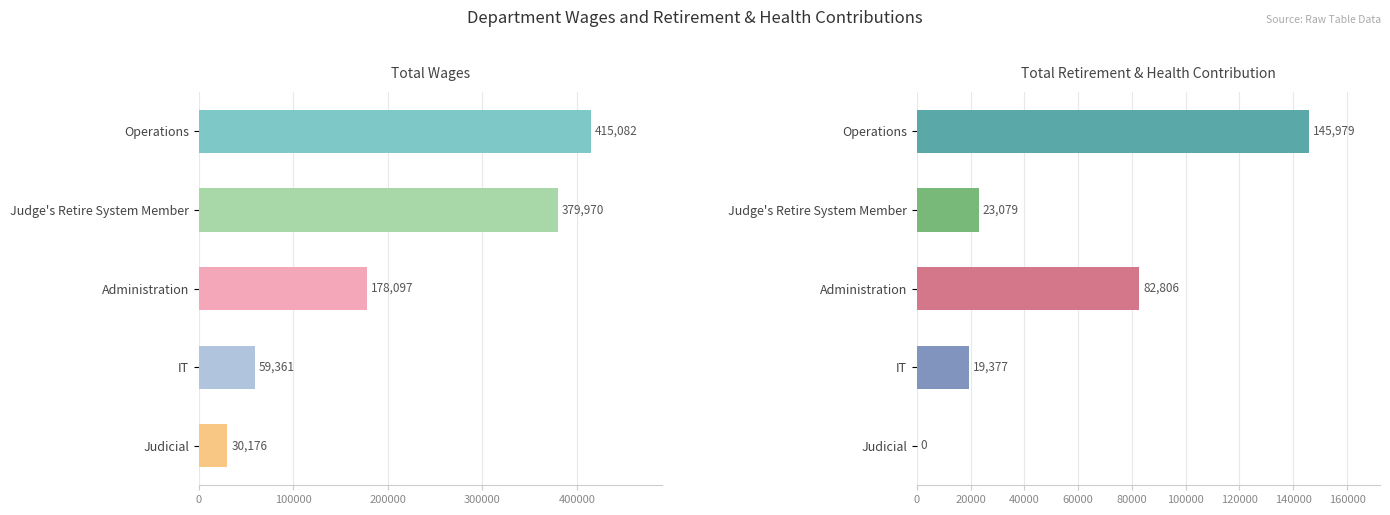

Reading left to right, list all the values displayed in this chart.

Total Wages: 415082	379970	178097	59361	30176
Total Retirement & Health Contribution: 145979	23079	82806	19377	0